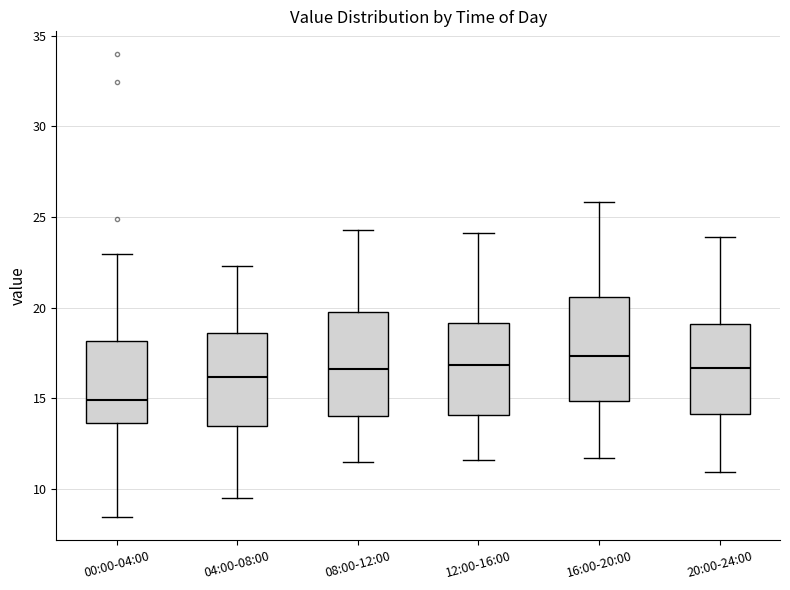

Where does the lower whisker of the box for 08:00-12:00 end on the y-axis? The values are not printed on the chart, so give them approximately, as read against the axis.

11.5